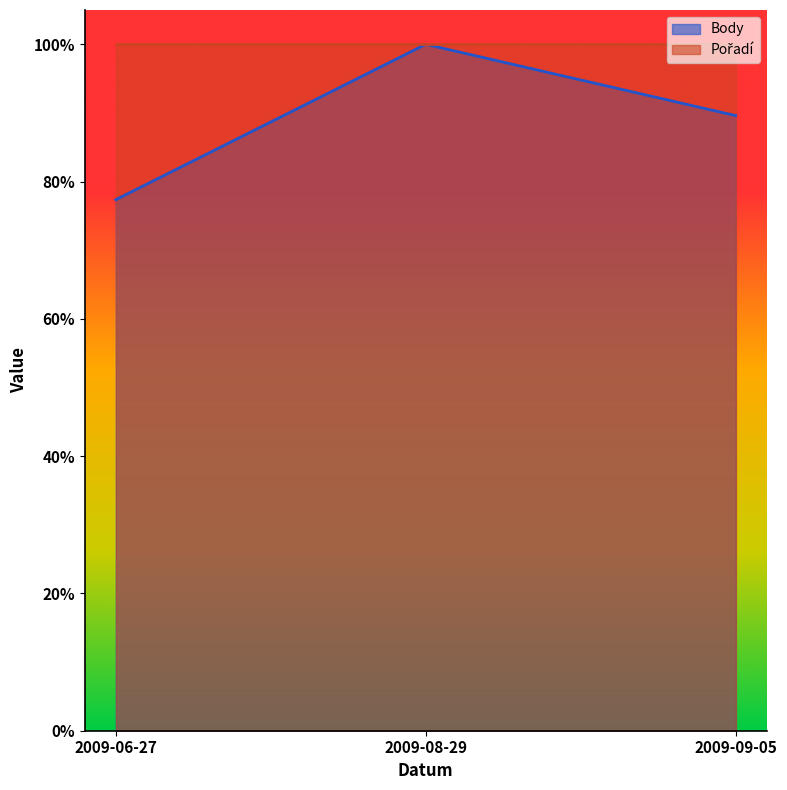

Is it true that the value at 2009-09-05 is 0.9?

True